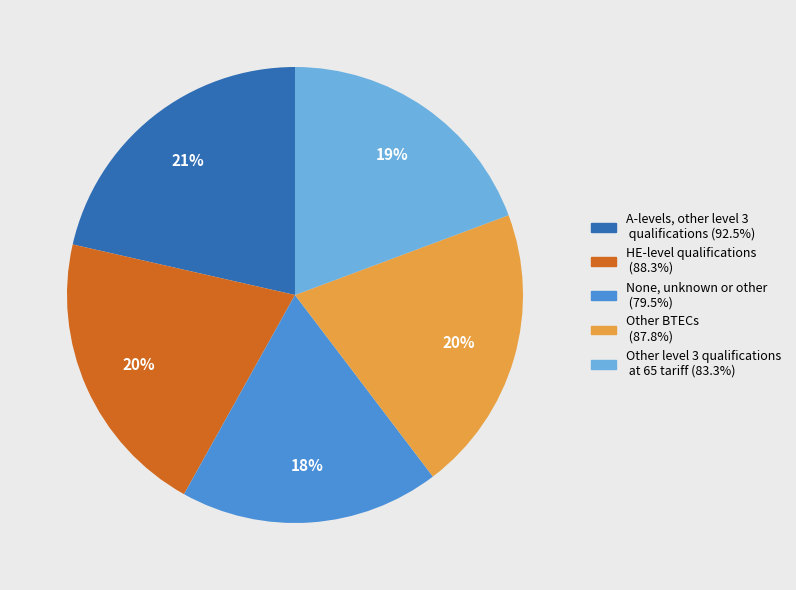

To the nearest percent, what is the average slice percentage?

20%